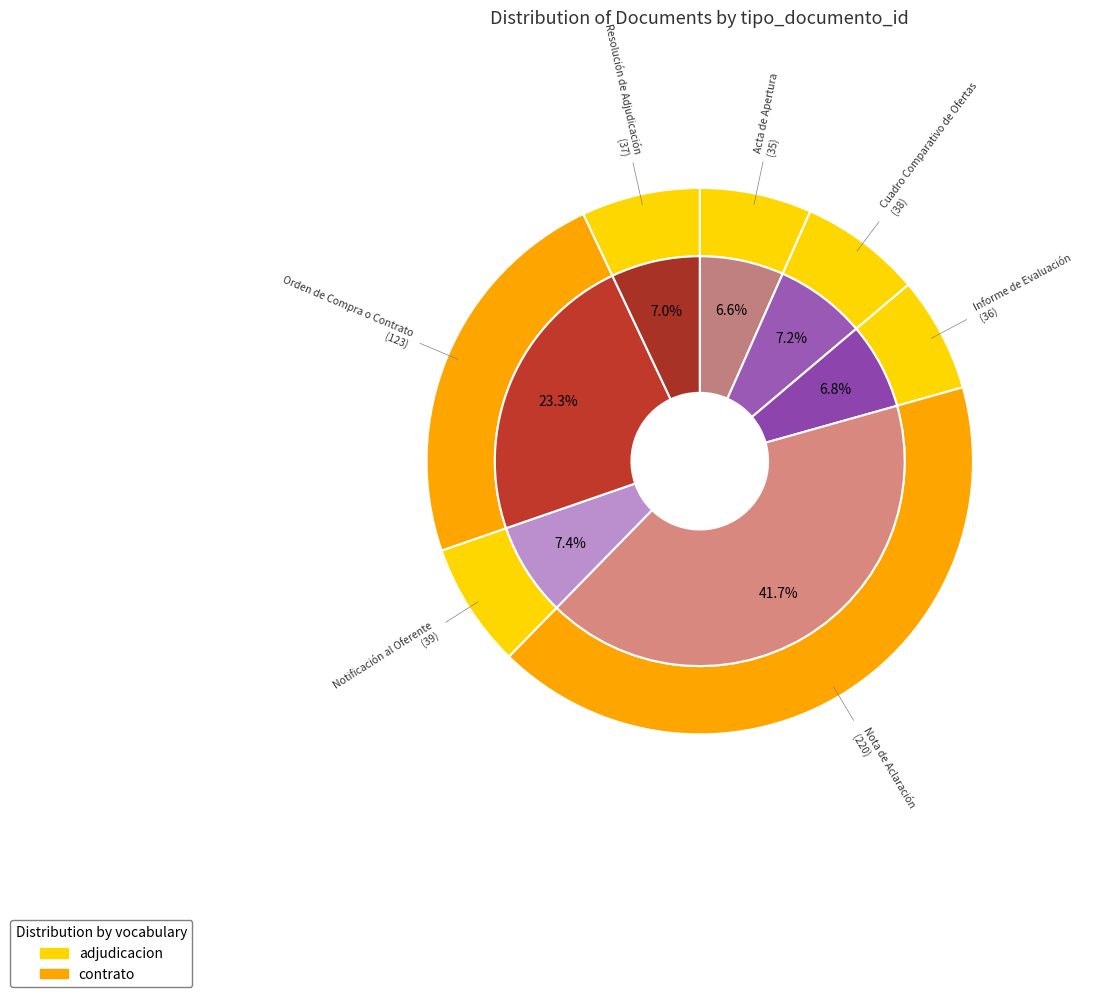

Which slice is the smallest?

Acta de Apertura